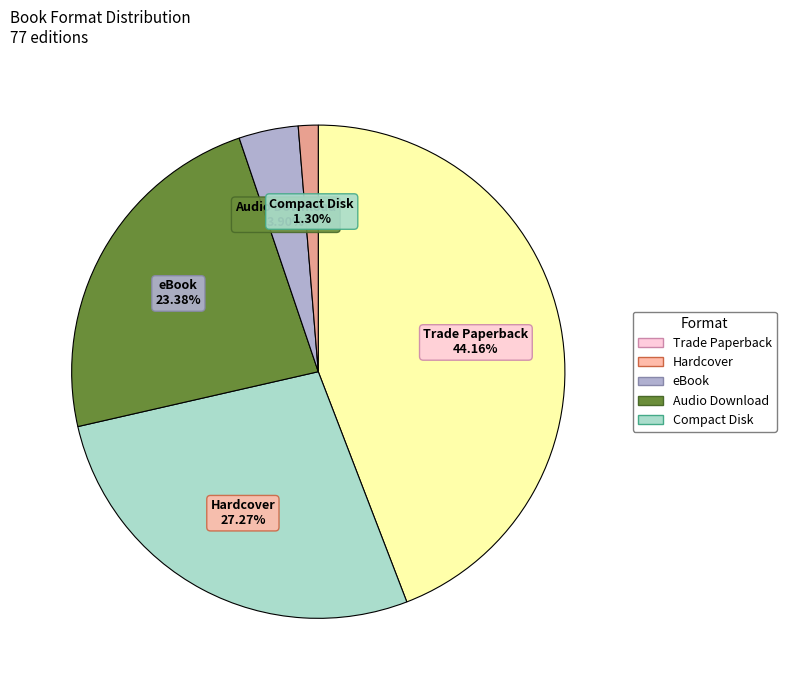

Which category has the smallest portion of the pie?

Compact Disk